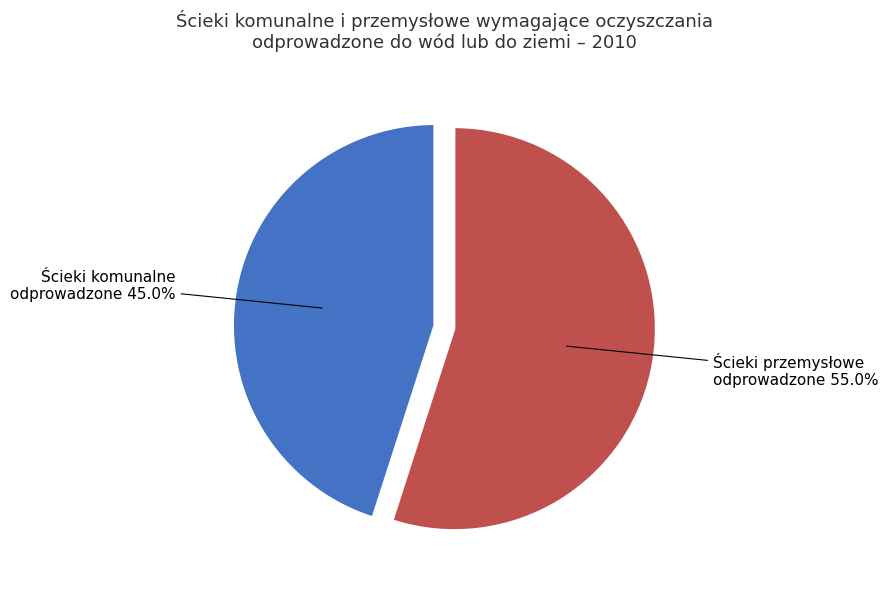

How many segments does this pie chart have?

2